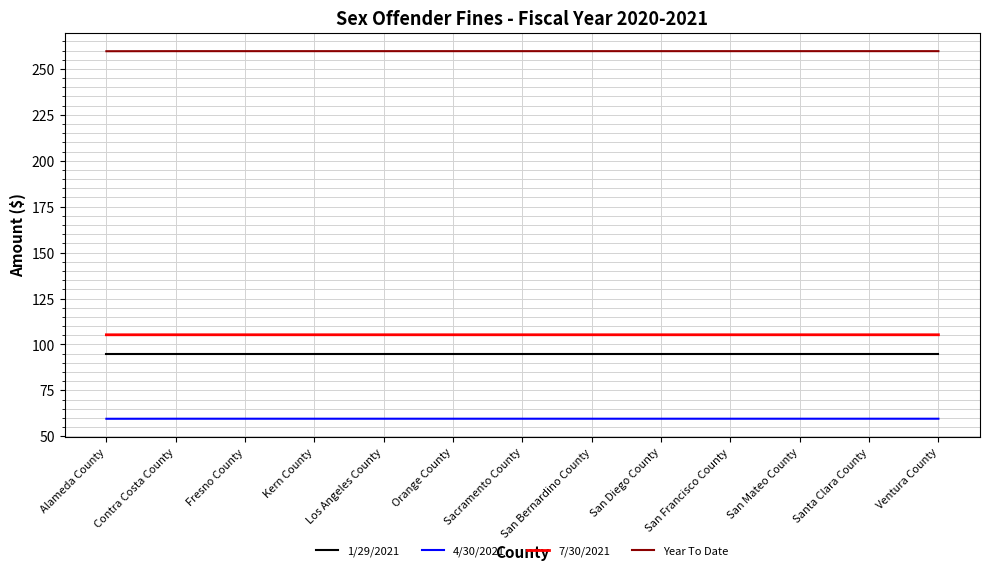

True or false: Year To Date and 7/30/2021 cross at least once.

False